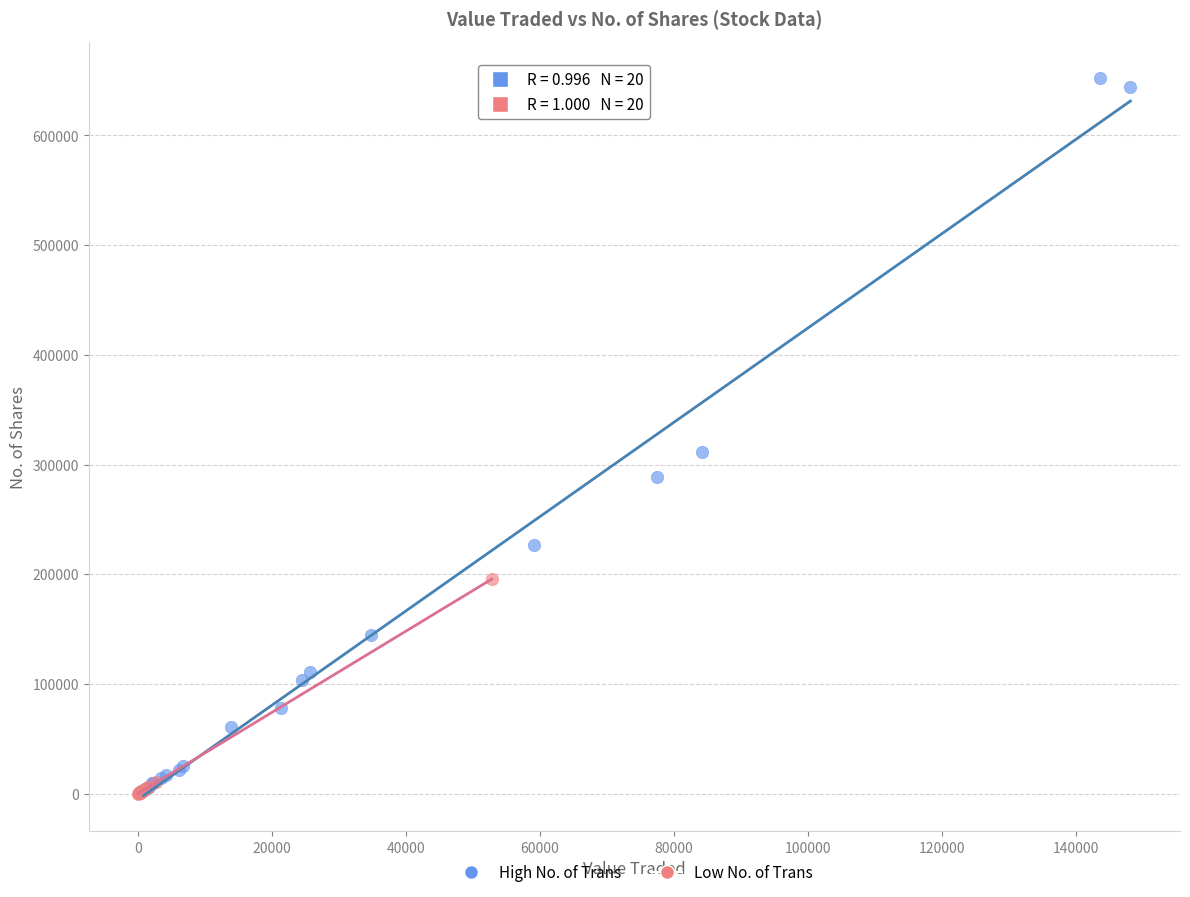

Which series reaches the maximum Y coordinate?

High No. of Trans